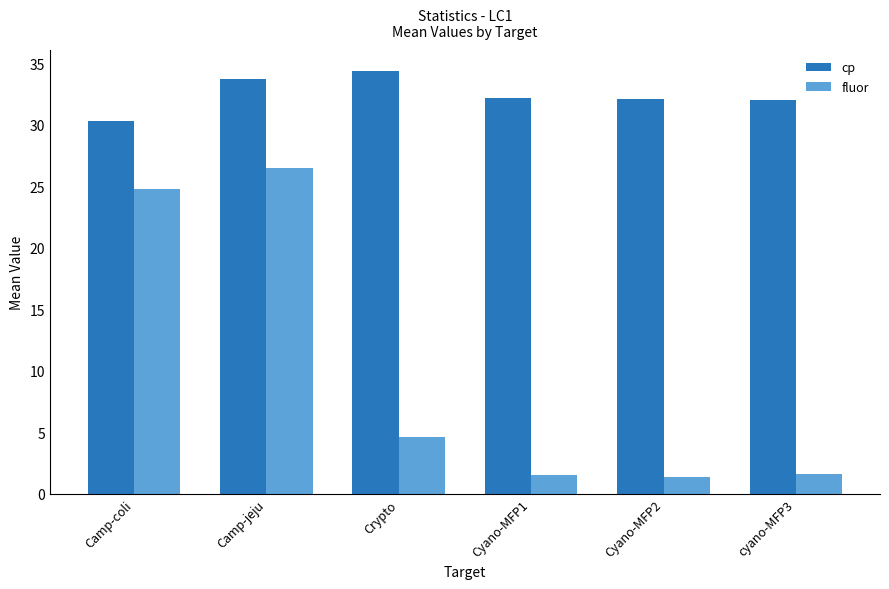

Which series has the largest total across all categories?

cp